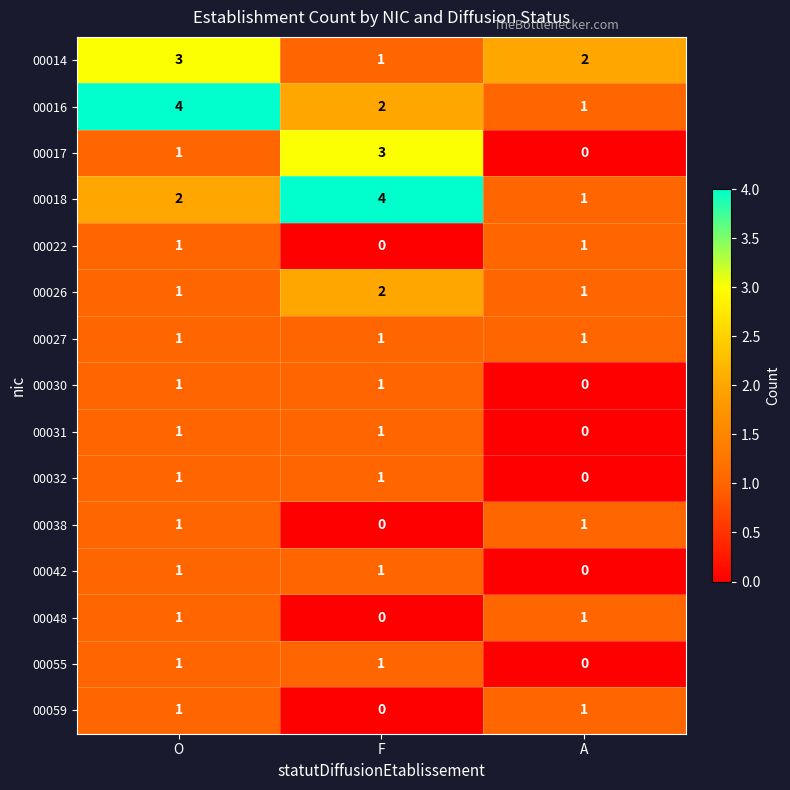

How many data points in 00026 are above 1?

1